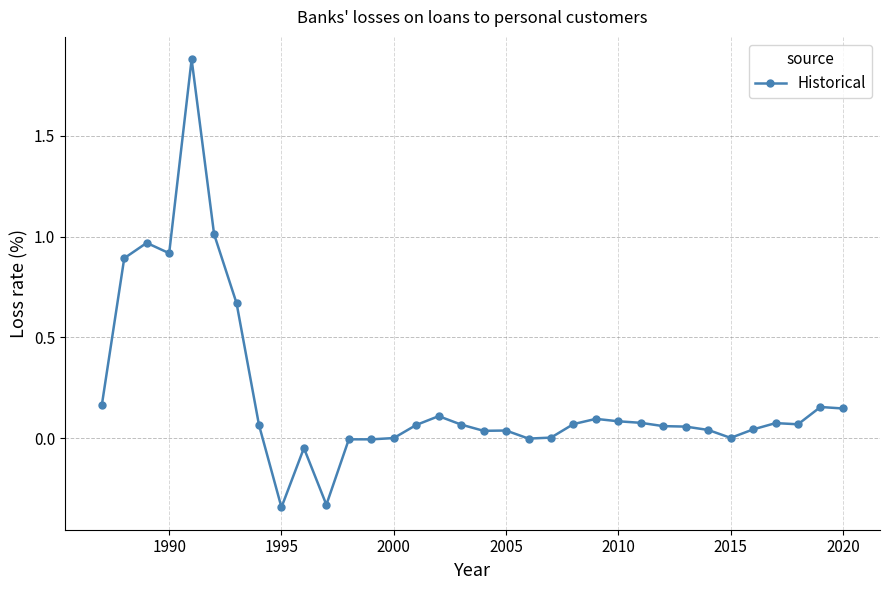

True or false: there are more than 0 points higher than both neighbors.

True